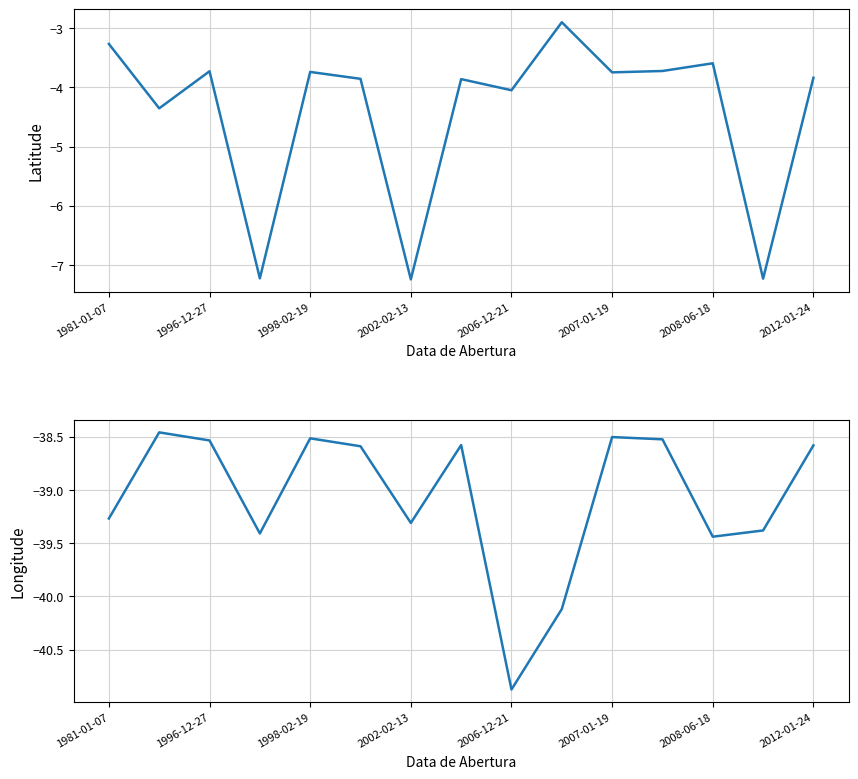

True or false: Latitude and Longitude cross at least once.

False